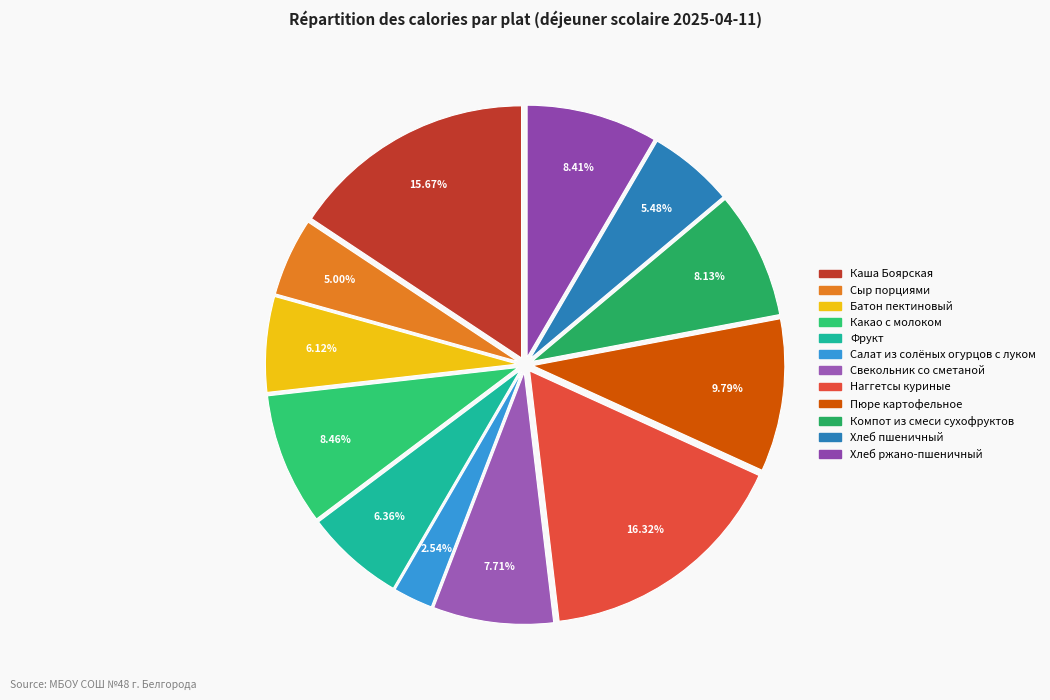

Which slice is the largest?

Наггетсы куриные